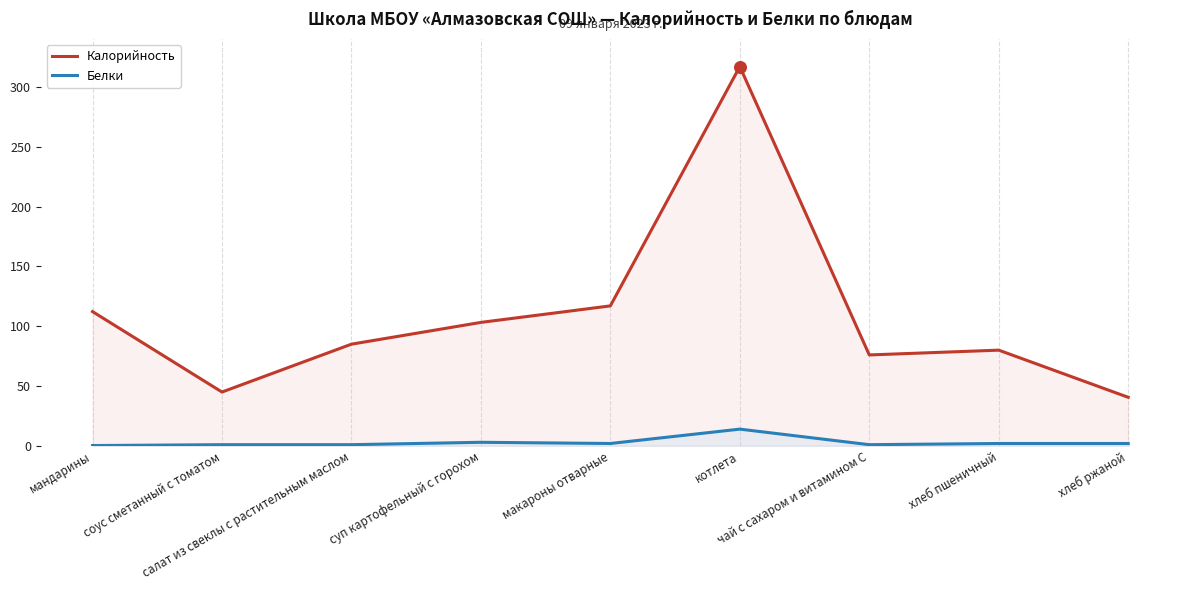

At how many categories does at least one series exceed 284?

1